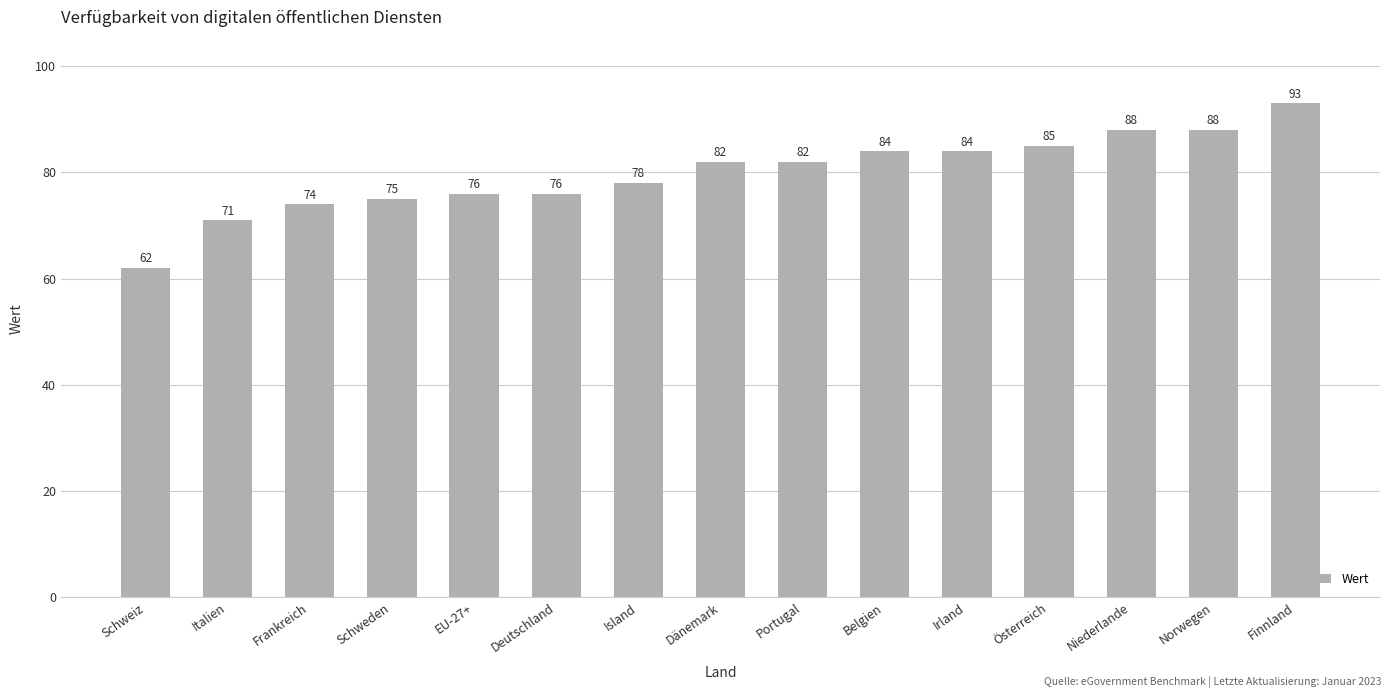

What is the difference between the values at Irland and Niederlande?

4